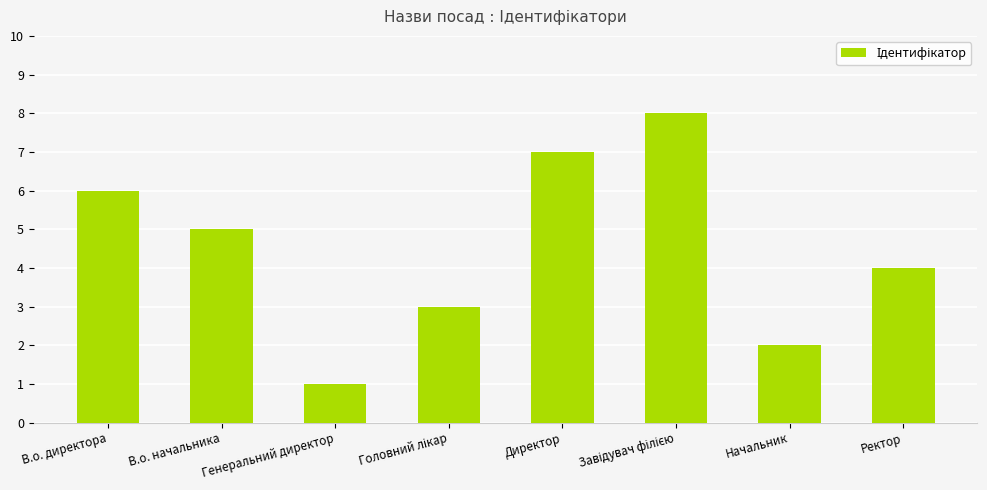

Are the bars grouped side by side (vs. stacked)?

No